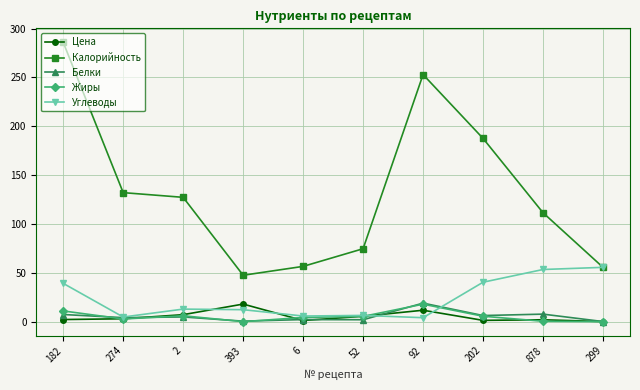

True or false: Цена and Калорийность intersect in this chart.

False